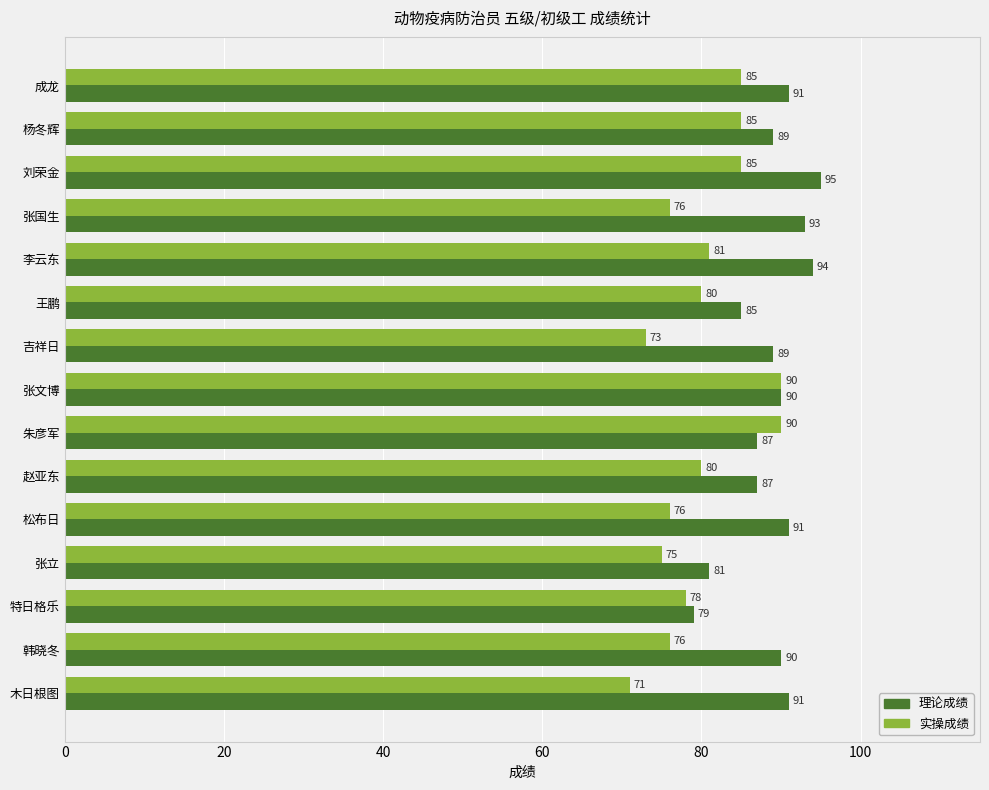

The 理论成绩 series shows 91 at 成龙. True or false?

True